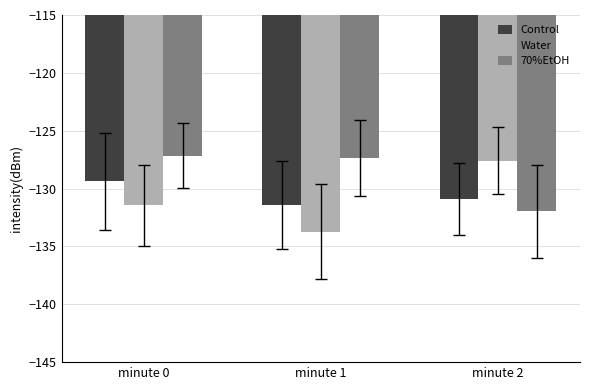

Where is Water nearest to the value -130?

minute 0